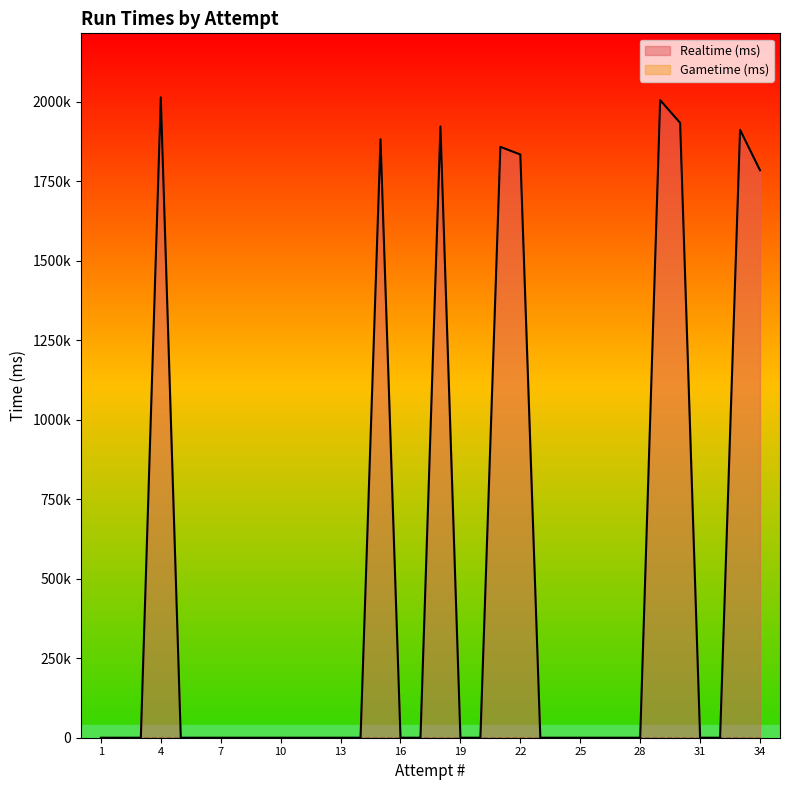

How many values exceed 0?

9